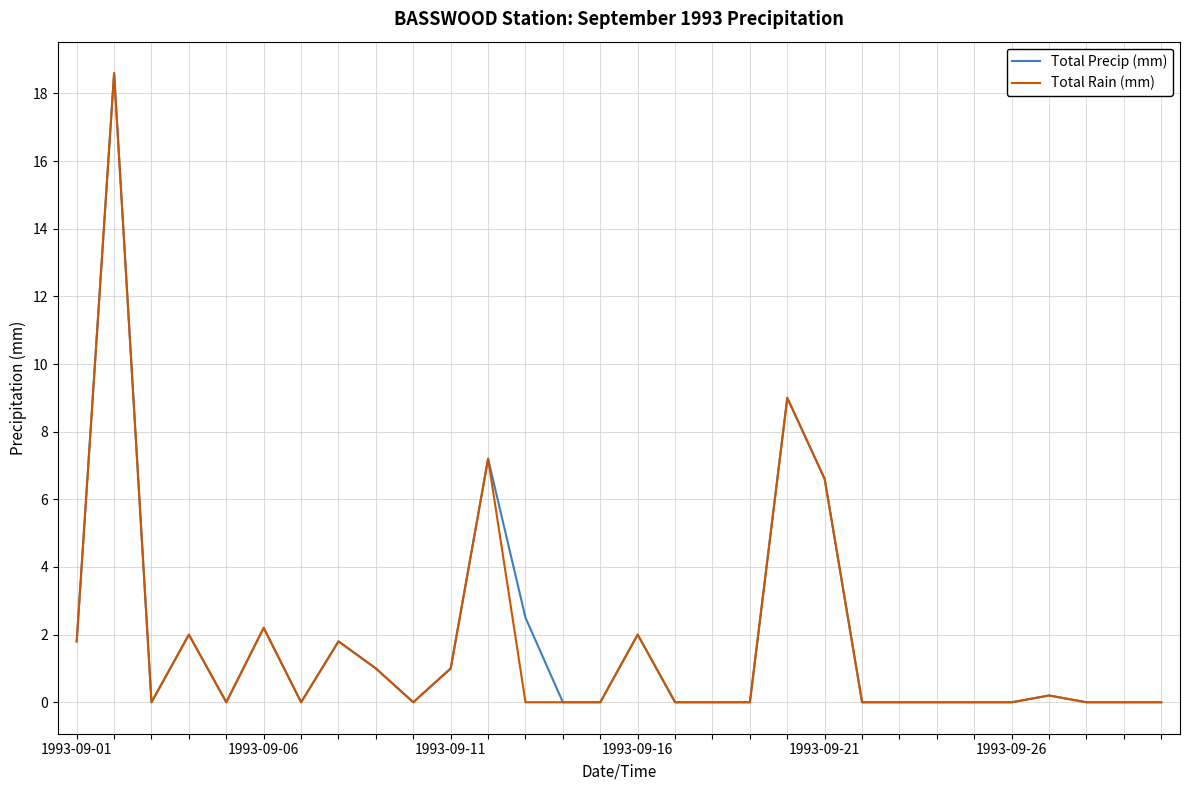

What is the highest value of the Total Rain (mm) series?

18.6